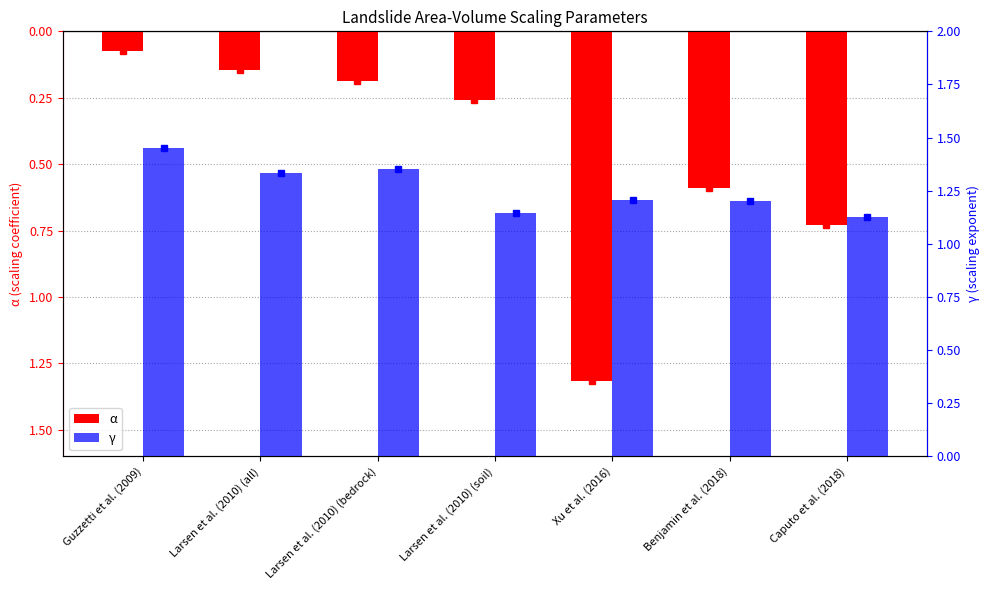

Reading left to right, extract all data points from this chart.

α: Guzzetti et al. (2009)=-0.1	Larsen et al. (2010) (all)=-0.1	Larsen et al. (2010) (bedrock)=-0.2	Larsen et al. (2010) (soil)=-0.3	Xu et al. (2016)=-1.3	Benjamin et al. (2018)=-0.6	Caputo et al. (2018)=-0.7
γ: Guzzetti et al. (2009)=1.4	Larsen et al. (2010) (all)=1.3	Larsen et al. (2010) (bedrock)=1.4	Larsen et al. (2010) (soil)=1.1	Xu et al. (2016)=1.2	Benjamin et al. (2018)=1.2	Caputo et al. (2018)=1.1